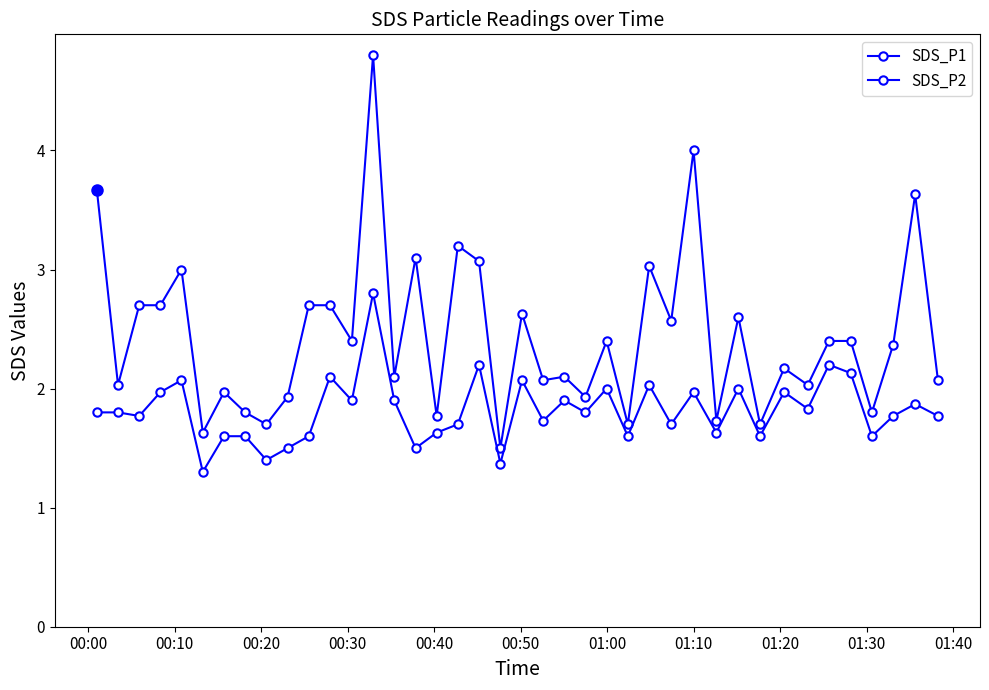

Rank the series by their maximum value, from lowest to highest.

SDS_P2, SDS_P1